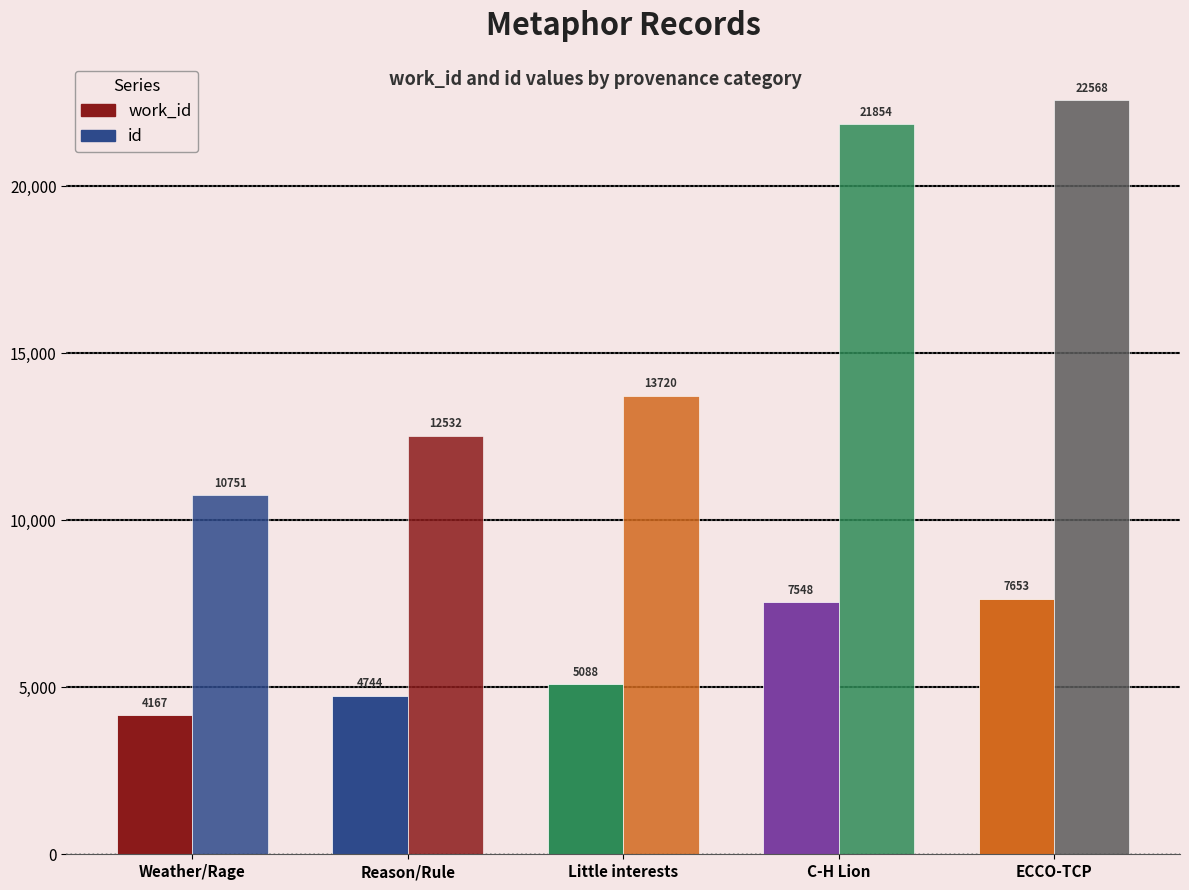

Are the bars grouped side by side (vs. stacked)?

Yes